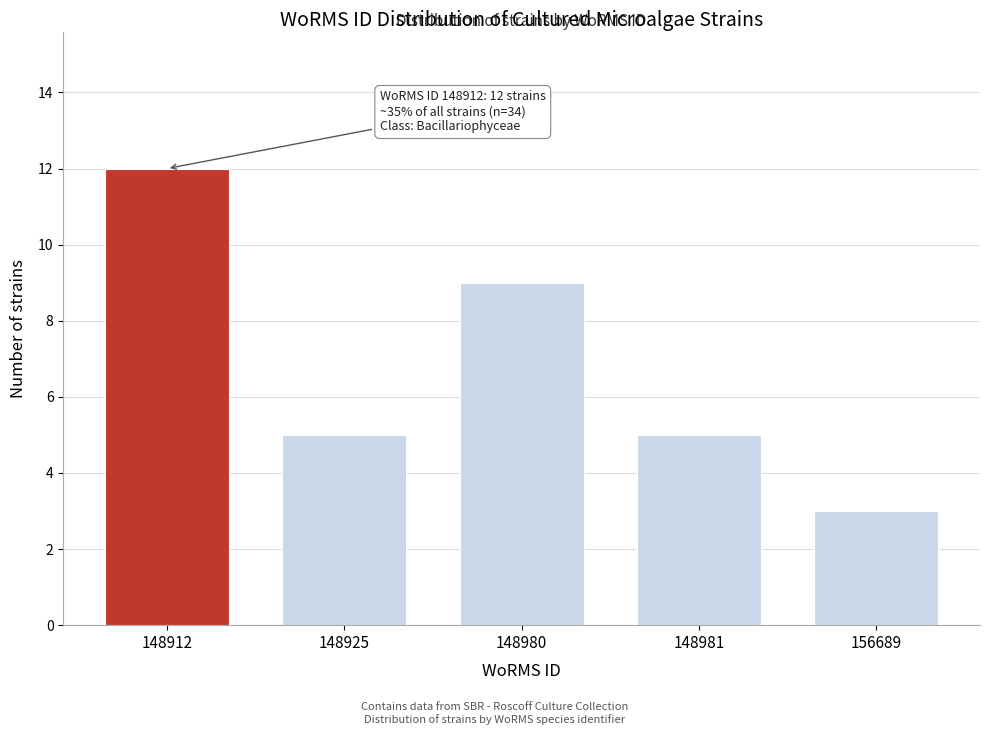

Reading left to right, extract all data points from this chart.

12	5	9	5	3